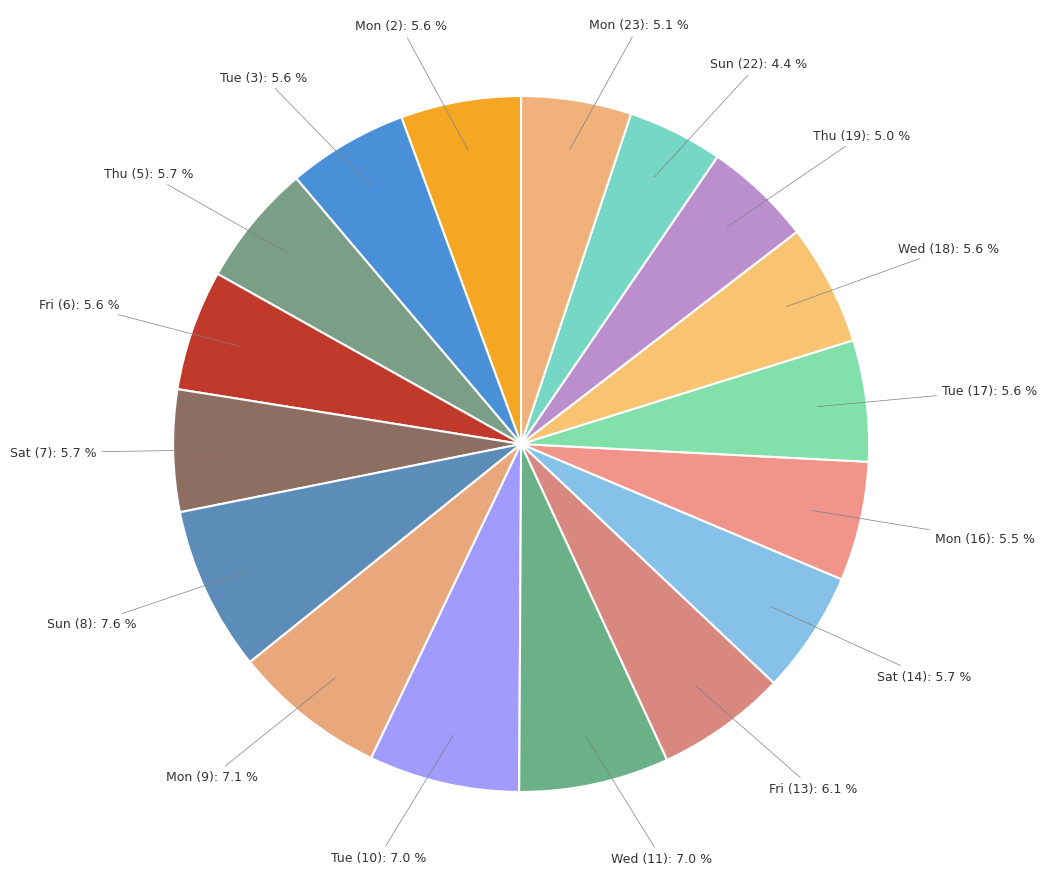

Count the number of slices in the pie.

17